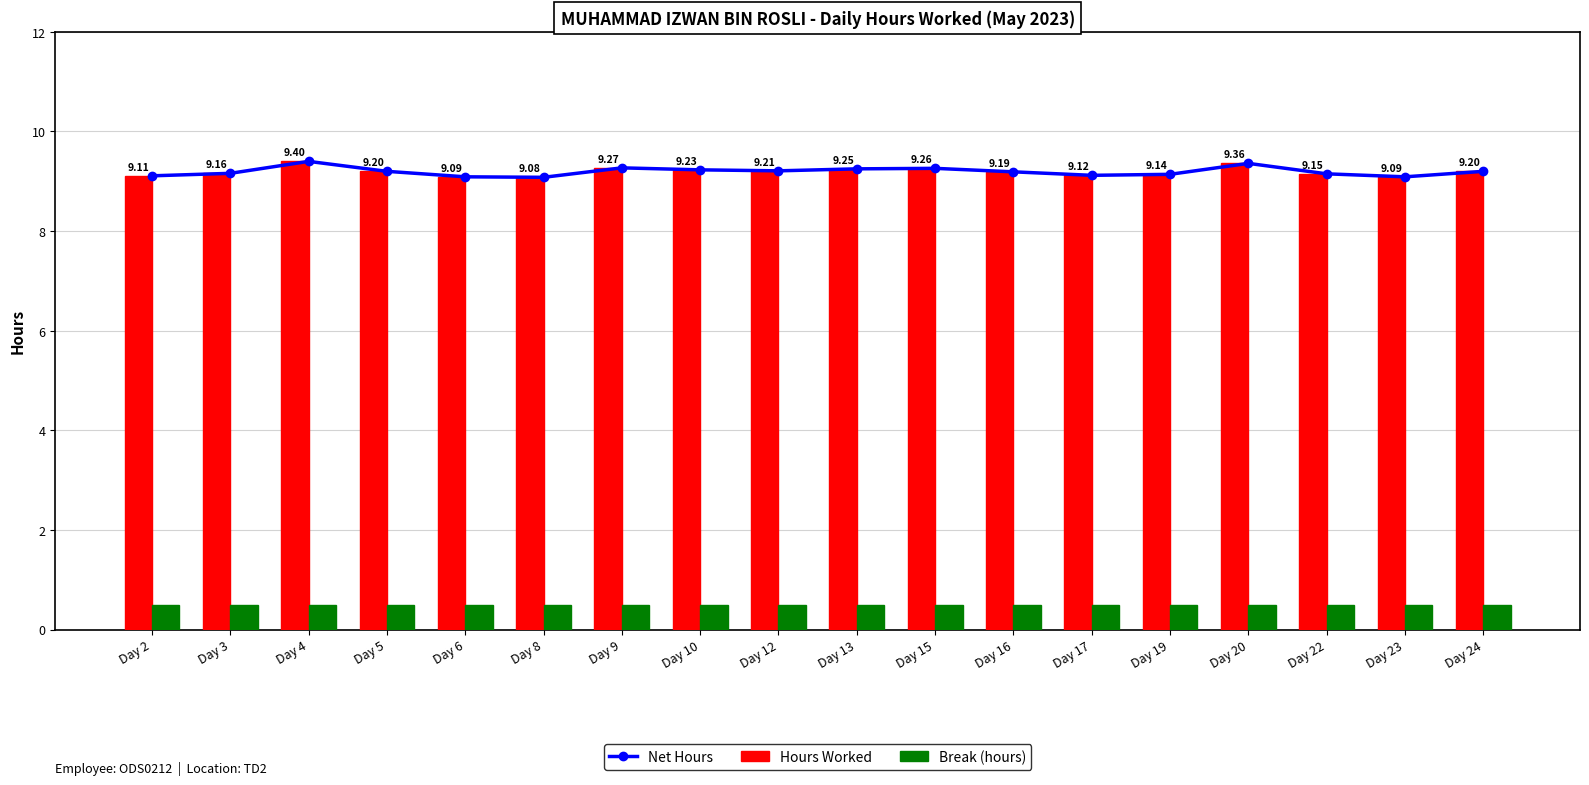

What is the average value of the Break (hours) series?

0.5